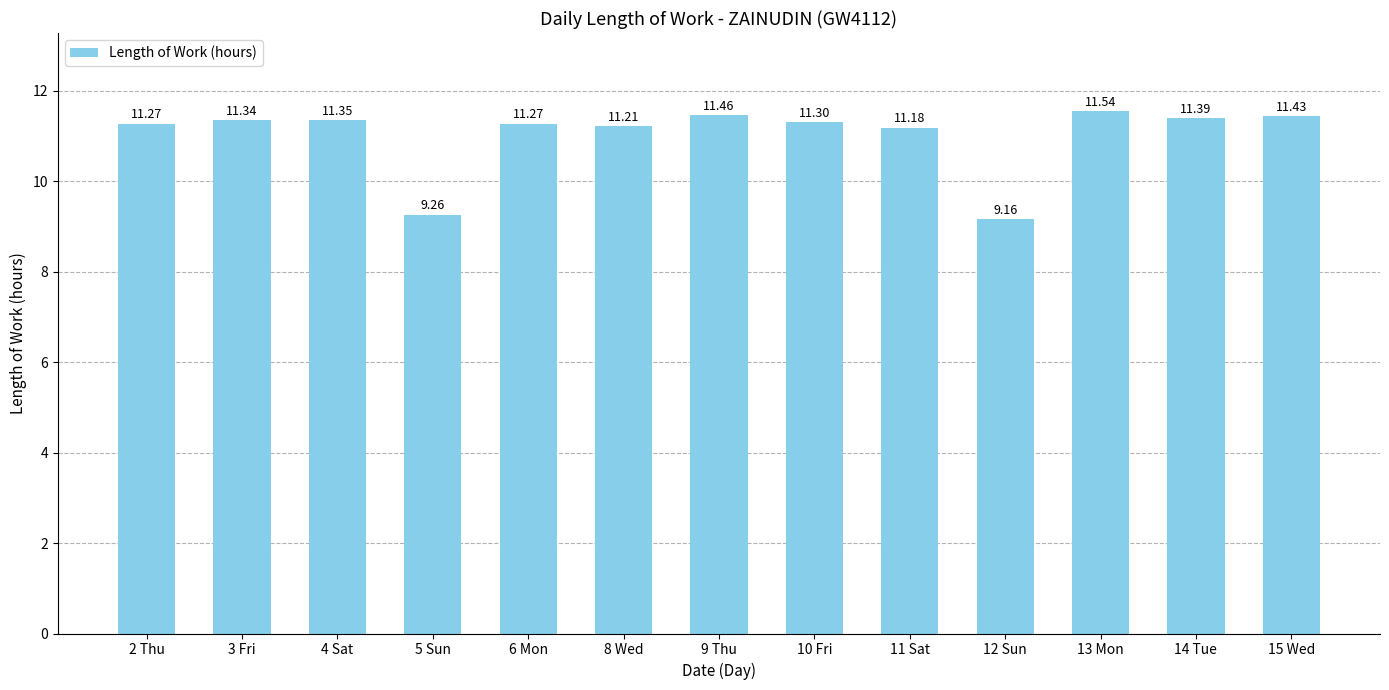

What is the average value?

11.0